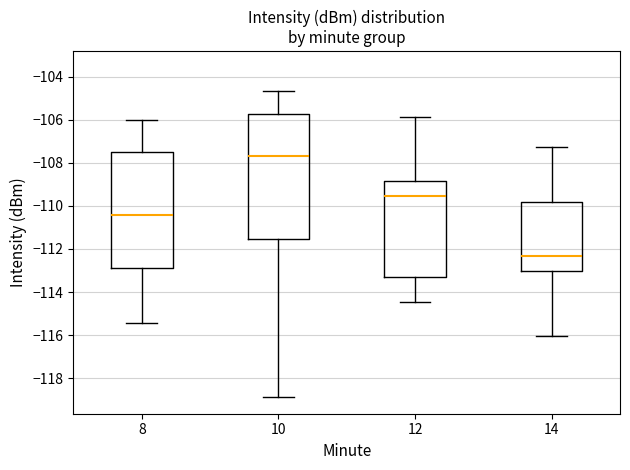

Reading left to right, read every box against the y-axis: the position of its median line, the range the box covers, and the ends of its whiskers. The values are not printed on the chart, so give them approximately, as read against the axis.

8: median -110.4, box -112.8 to -107.4, whiskers -115.4 to -106.0
10: median -107.6, box -111.6 to -105.8, whiskers -118.8 to -104.6
12: median -109.6, box -113.4 to -108.8, whiskers -114.4 to -105.8
14: median -112.4, box -113.0 to -109.8, whiskers -116.0 to -107.2